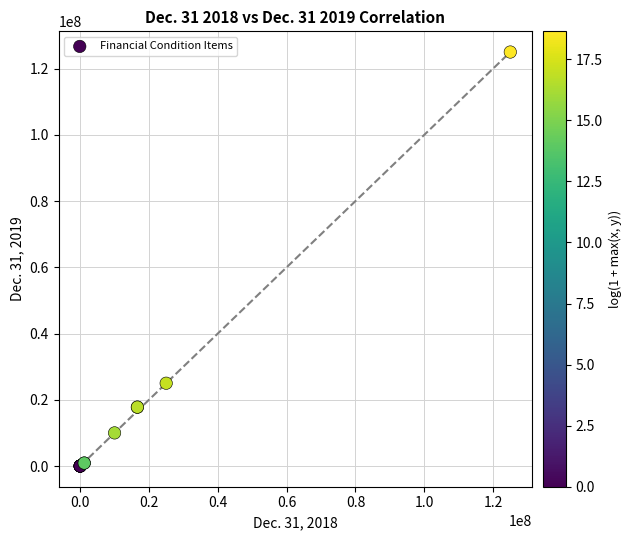

What Y value in the scatter plot is closest to 62500000?

25000000.0